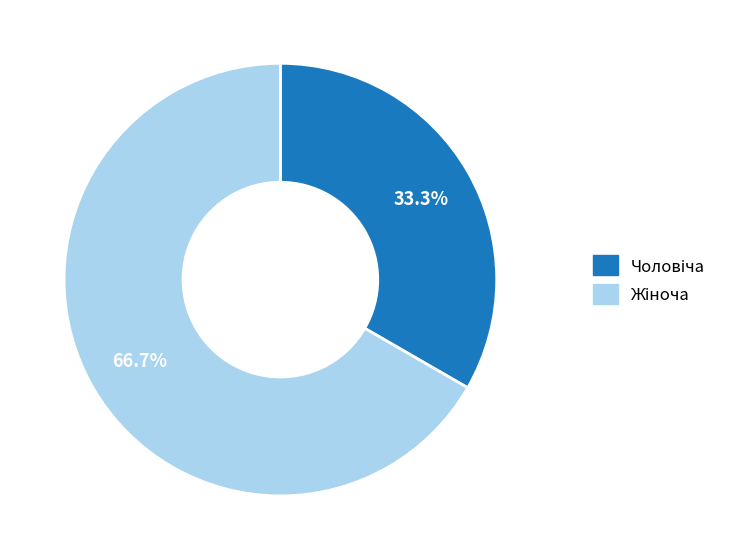

Does any single category account for the majority?

Yes